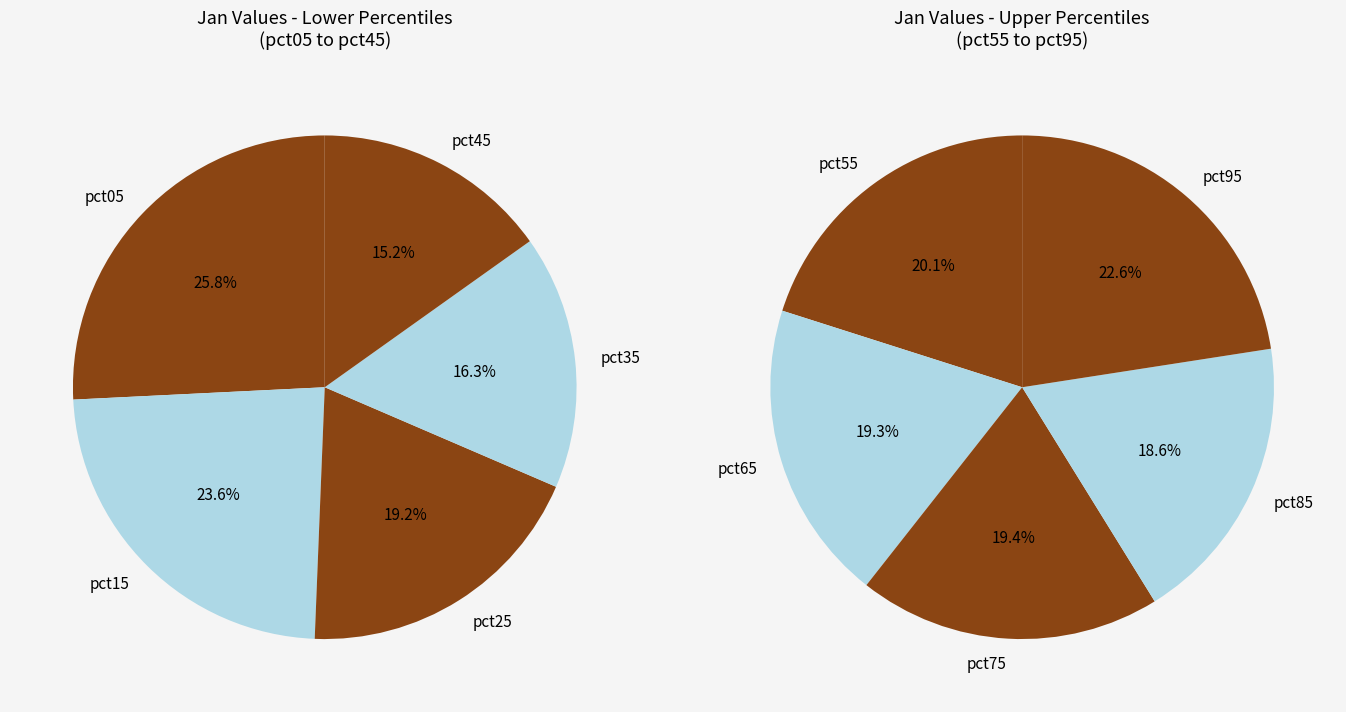

Which has a higher value, pct75 or pct35?

pct35